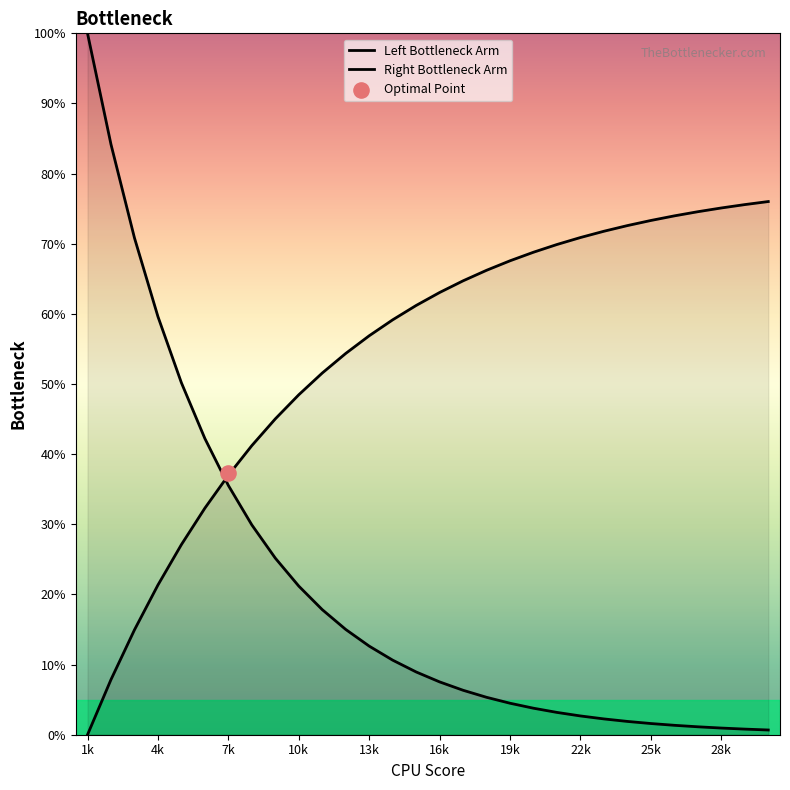

Is the value of Left Bottleneck Arm at 16k greater than the value of Right Bottleneck Arm at 1k?

Yes